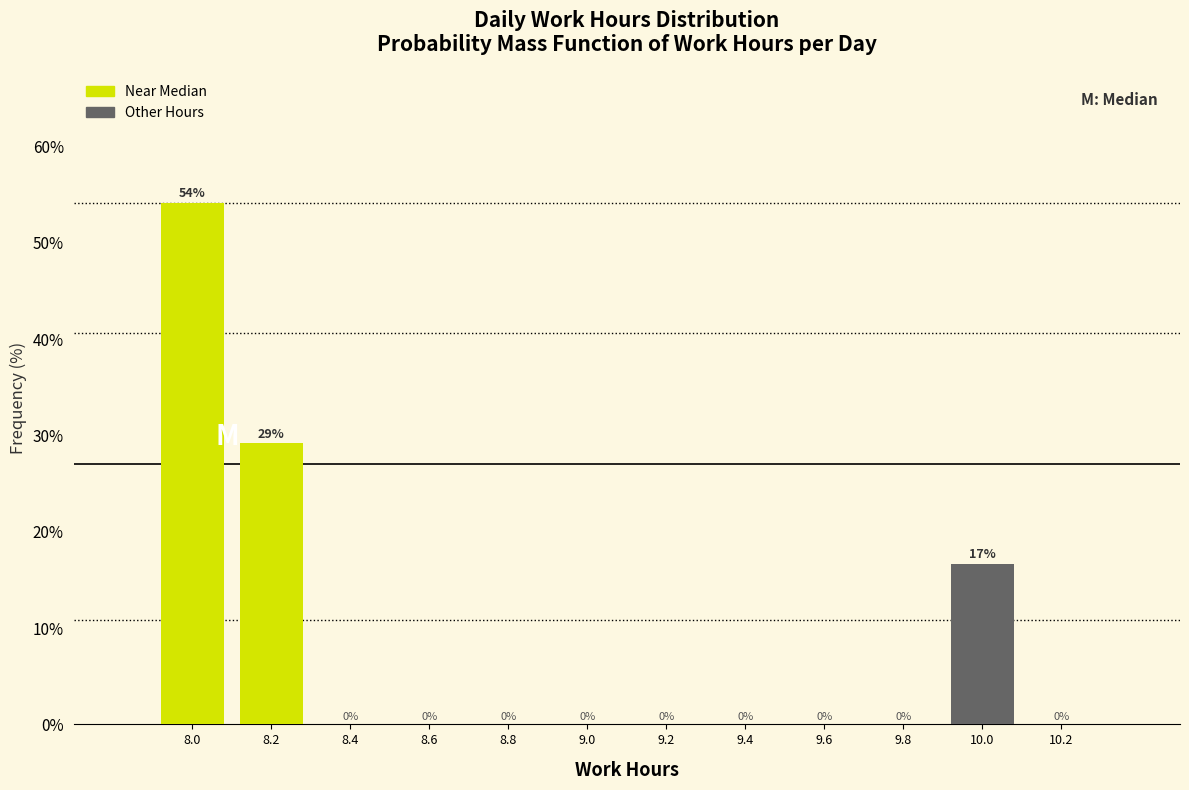

Over which range of the x-axis is the bar tallest?

7.9 to 8.1